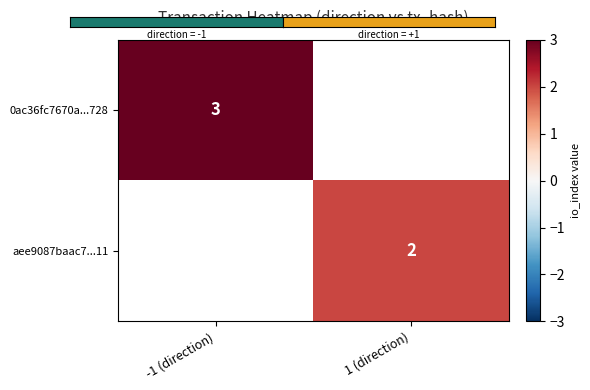

Is it true that aee9087baac7...11 equals 1 at 1 (direction)?

False